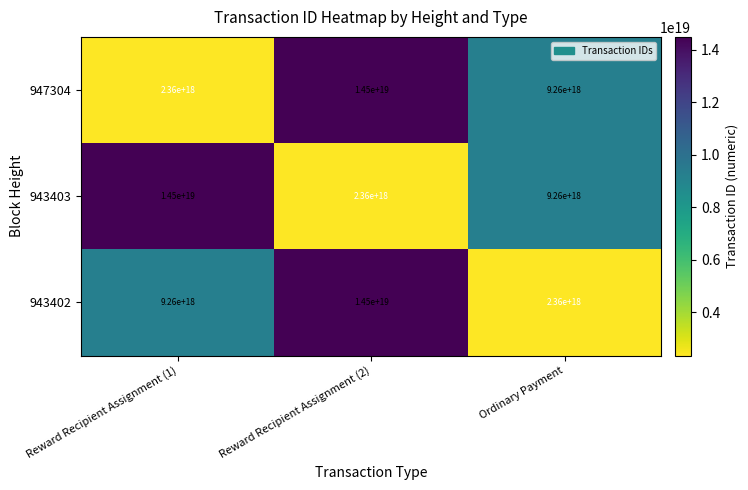

At which label does 943403 reach its minimum?

Reward Recipient Assignment (2)